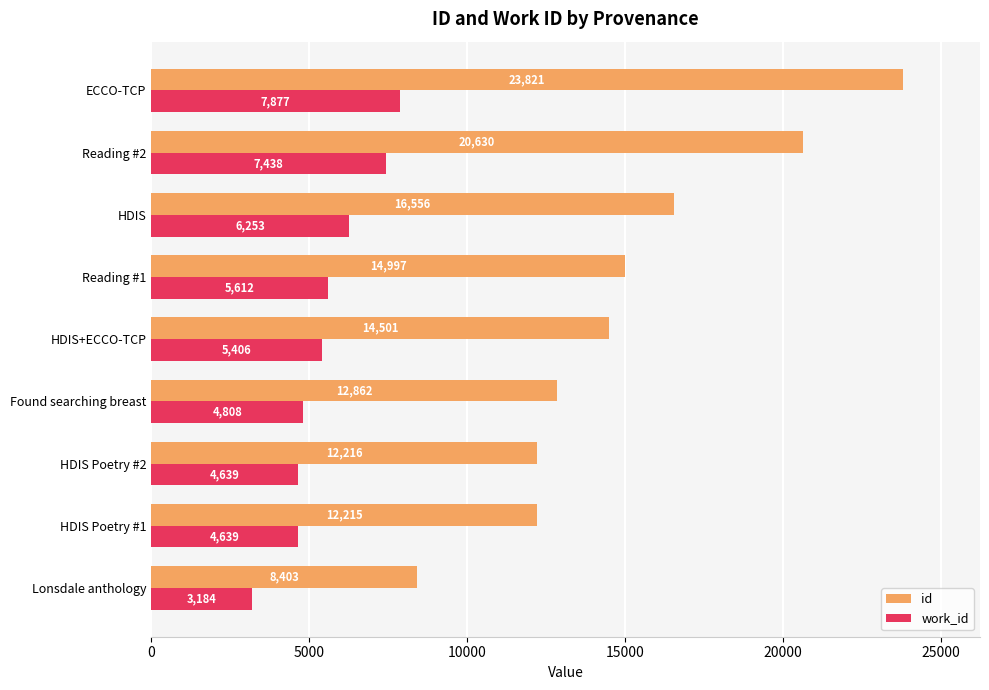

Is the value of work_id at HDIS greater than the value of id at Found searching breast?

No